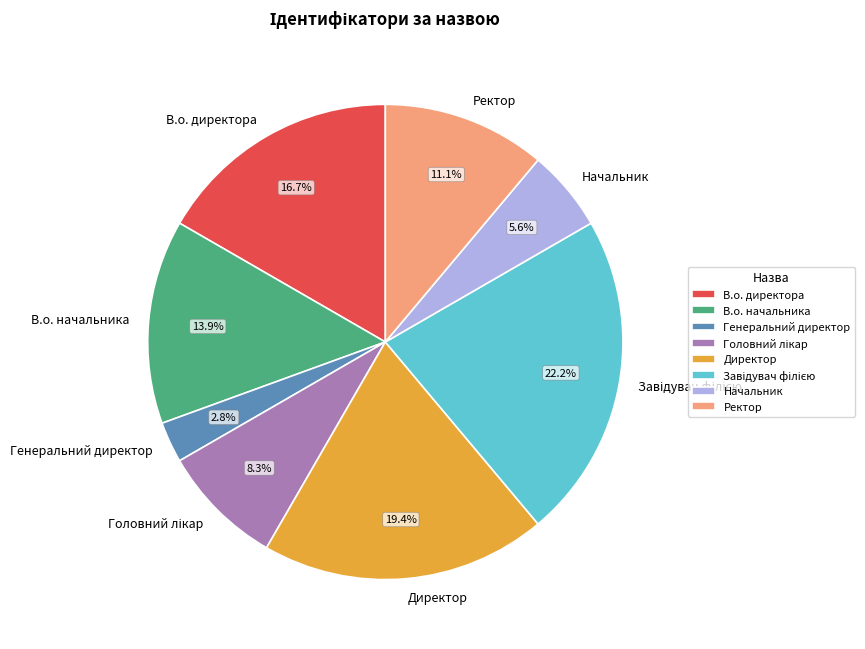

Which category has the smallest portion of the pie?

Генеральний директор